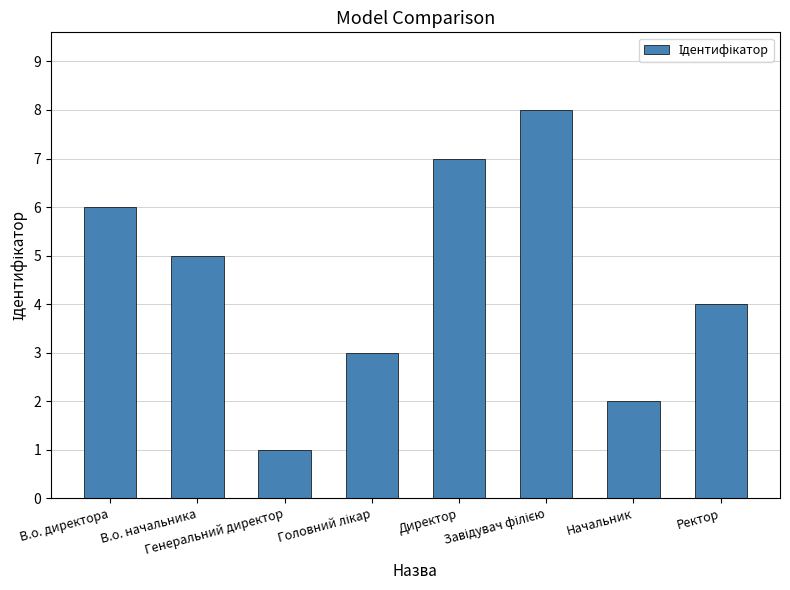

How many series are shown in this chart?

1